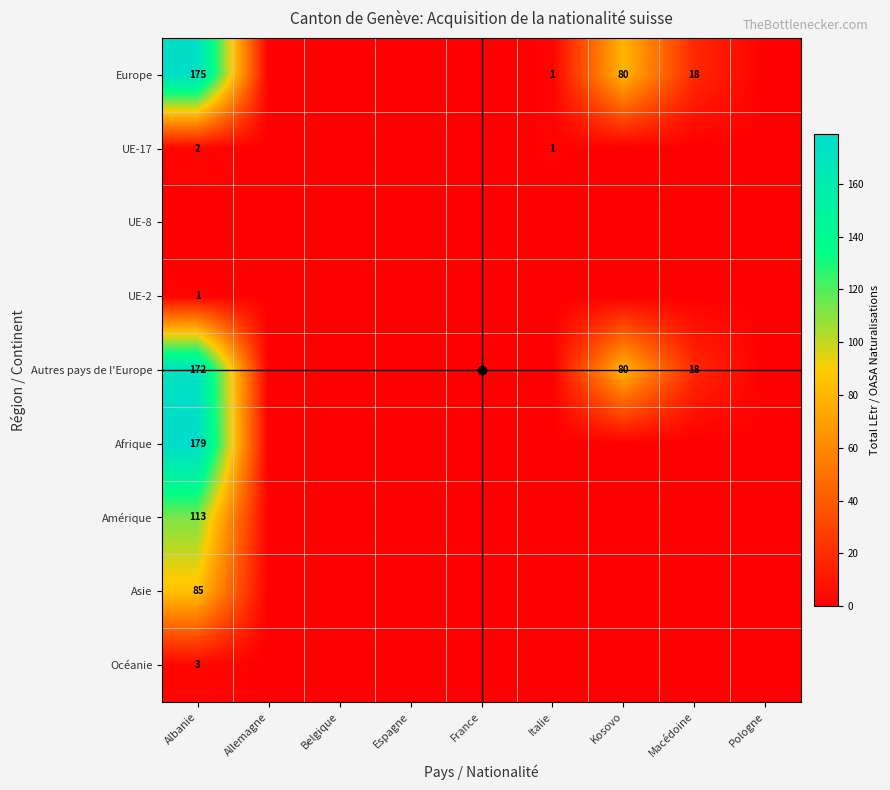

True or false: Europe has a value of 18 at Macédoine.

True